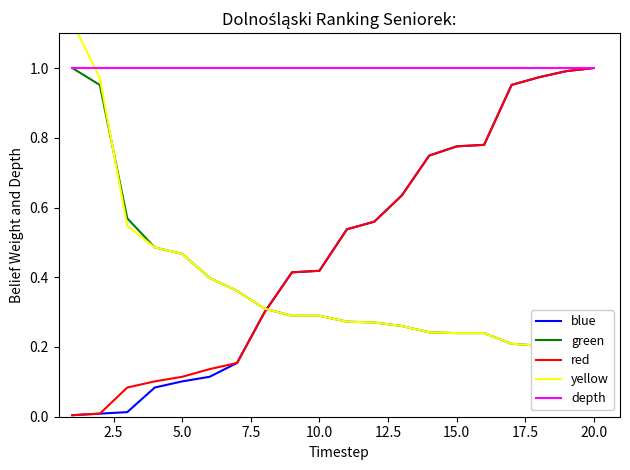

What is the maximum value for depth?

1.0